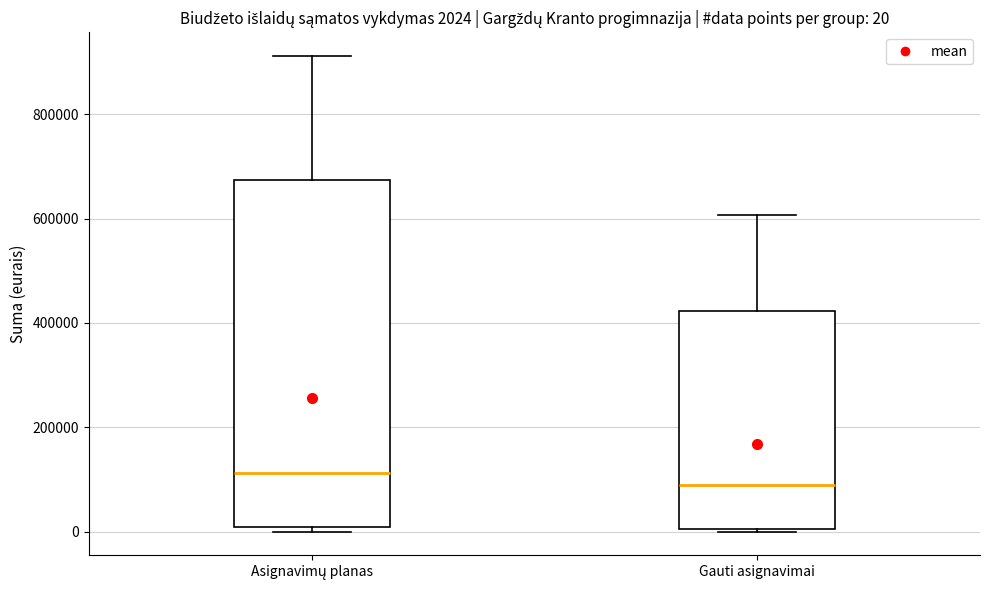

Which box is the tallest, from its lower edge to its upper edge?

Asignavimų planas